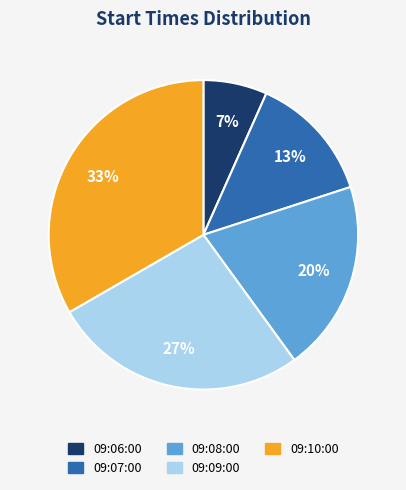

To the nearest percent, what is the combined percentage of 09:06:00 and 09:08:00?

27%